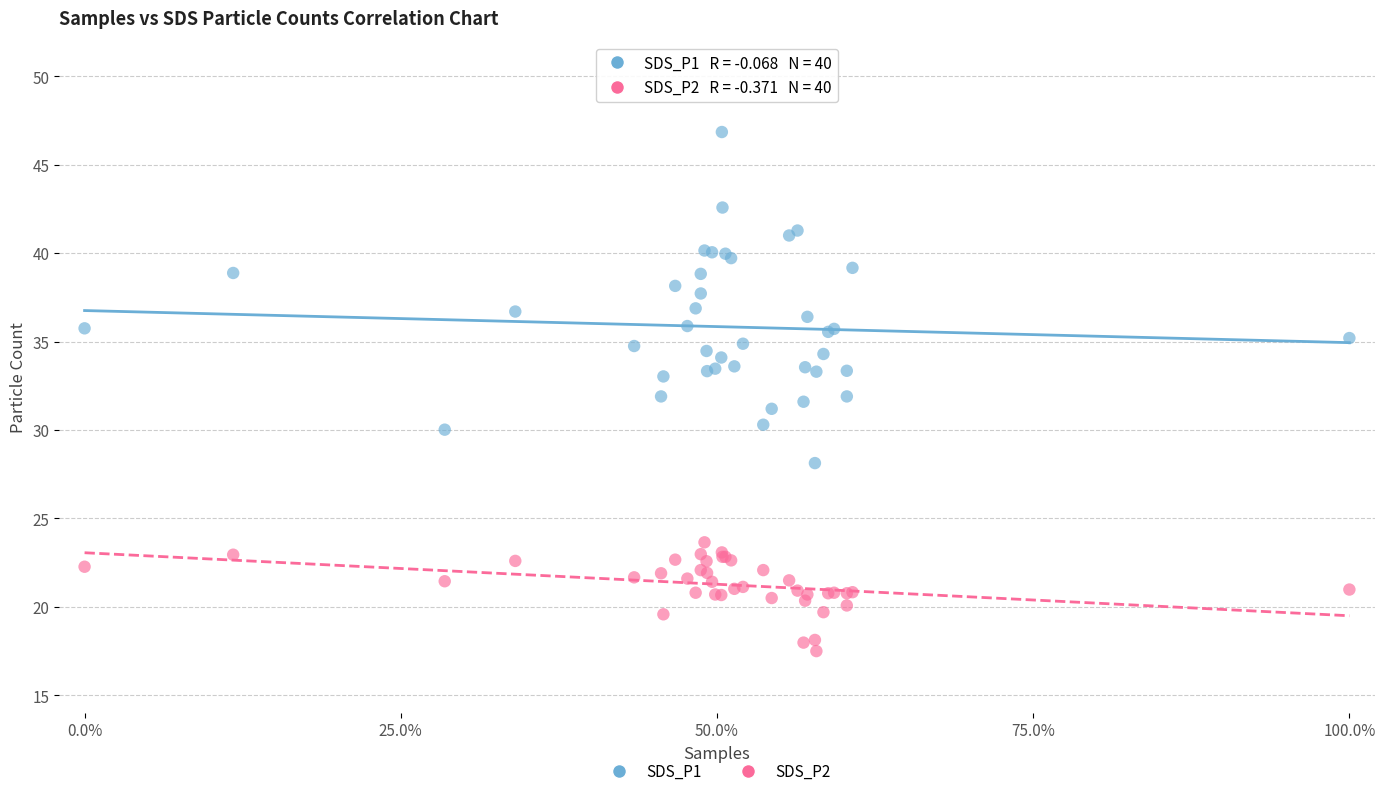

Which series has the widest spread of Y values?

SDS_P1